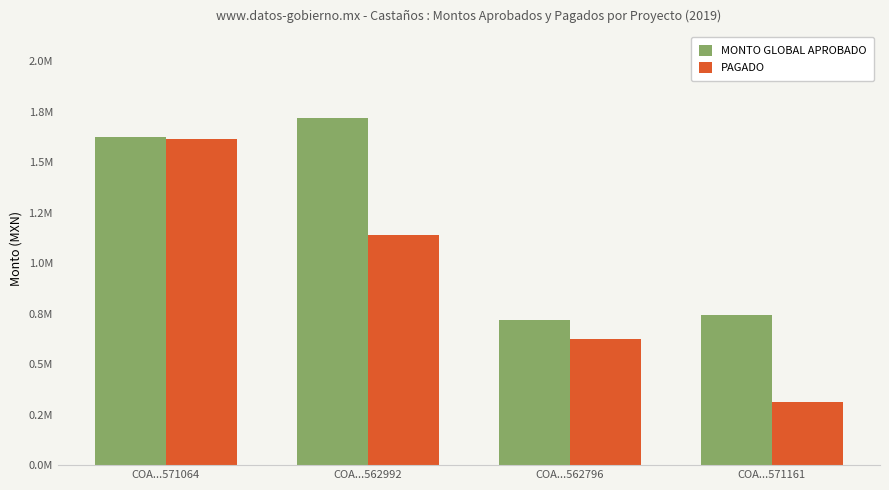

The MONTO GLOBAL APROBADO series shows 994147.7 at COA...562992. True or false?

False